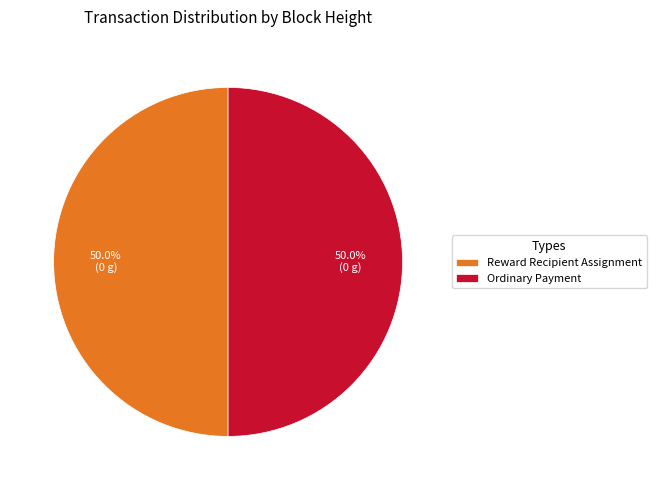

What is the ratio of the value at Reward Recipient Assignment to the value at Ordinary Payment?

1.0